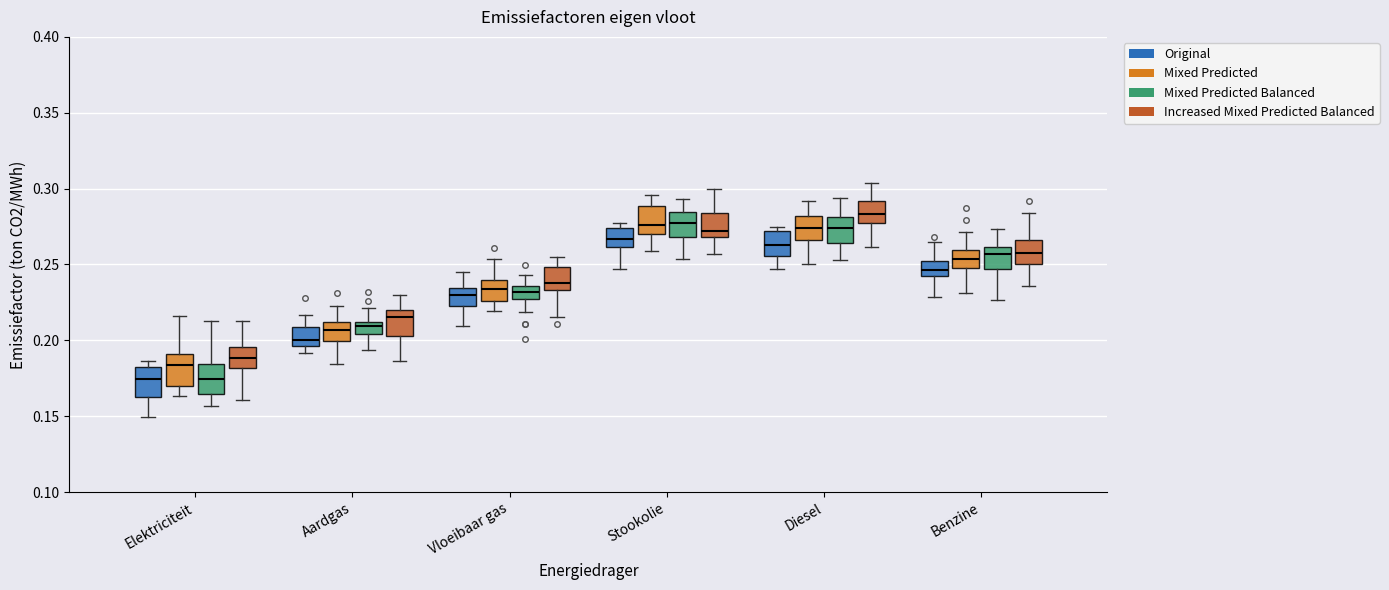

Reading left to right, read every box against the y-axis: the position of its median line, the range the box covers, and the ends of its whiskers. The values are not printed on the chart, so give them approximately, as read against the axis.

Elektriciteit (Original): median 0.175, box 0.165 to 0.180, whiskers 0.150 to 0.185
Elektriciteit (Mixed Predicted): median 0.185, box 0.170 to 0.190, whiskers 0.165 to 0.215
Elektriciteit (Mixed Predicted Balanced): median 0.175, box 0.165 to 0.185, whiskers 0.155 to 0.215
Elektriciteit (Increased Mixed Predicted Balanced): median 0.190, box 0.180 to 0.195, whiskers 0.160 to 0.215
Aardgas (Original): median 0.200, box 0.195 to 0.210, whiskers 0.190 to 0.215
Aardgas (Mixed Predicted): median 0.205, box 0.200 to 0.210, whiskers 0.185 to 0.225
Aardgas (Mixed Predicted Balanced): median 0.210 (just below the box's upper edge), box 0.205 to 0.210, whiskers 0.195 to 0.220
Aardgas (Increased Mixed Predicted Balanced): median 0.215, box 0.205 to 0.220, whiskers 0.185 to 0.230
Vloeibaar gas (Original): median 0.230, box 0.225 to 0.235, whiskers 0.210 to 0.245
Vloeibaar gas (Mixed Predicted): median 0.235, box 0.225 to 0.240, whiskers 0.220 to 0.255
Vloeibaar gas (Mixed Predicted Balanced): median 0.230, box 0.225 to 0.235, whiskers 0.220 to 0.245
Vloeibaar gas (Increased Mixed Predicted Balanced): median 0.240, box 0.235 to 0.250, whiskers 0.215 to 0.255
Stookolie (Original): median 0.265, box 0.260 to 0.275, whiskers 0.245 to 0.275 (just above the box's upper edge)
Stookolie (Mixed Predicted): median 0.275, box 0.270 to 0.290, whiskers 0.260 to 0.295
Stookolie (Mixed Predicted Balanced): median 0.275, box 0.270 to 0.285, whiskers 0.255 to 0.295
Stookolie (Increased Mixed Predicted Balanced): median 0.270 (just above the box's lower edge), box 0.270 to 0.285, whiskers 0.255 to 0.300
Diesel (Original): median 0.265, box 0.255 to 0.270, whiskers 0.245 to 0.275
Diesel (Mixed Predicted): median 0.275, box 0.265 to 0.280, whiskers 0.250 to 0.290
Diesel (Mixed Predicted Balanced): median 0.275, box 0.265 to 0.280, whiskers 0.255 to 0.295
Diesel (Increased Mixed Predicted Balanced): median 0.285, box 0.275 to 0.290, whiskers 0.260 to 0.305
Benzine (Original): median 0.245, box 0.240 to 0.250, whiskers 0.230 to 0.265
Benzine (Mixed Predicted): median 0.255, box 0.250 to 0.260, whiskers 0.230 to 0.270
Benzine (Mixed Predicted Balanced): median 0.255, box 0.245 to 0.260, whiskers 0.225 to 0.275
Benzine (Increased Mixed Predicted Balanced): median 0.260, box 0.250 to 0.265, whiskers 0.235 to 0.285